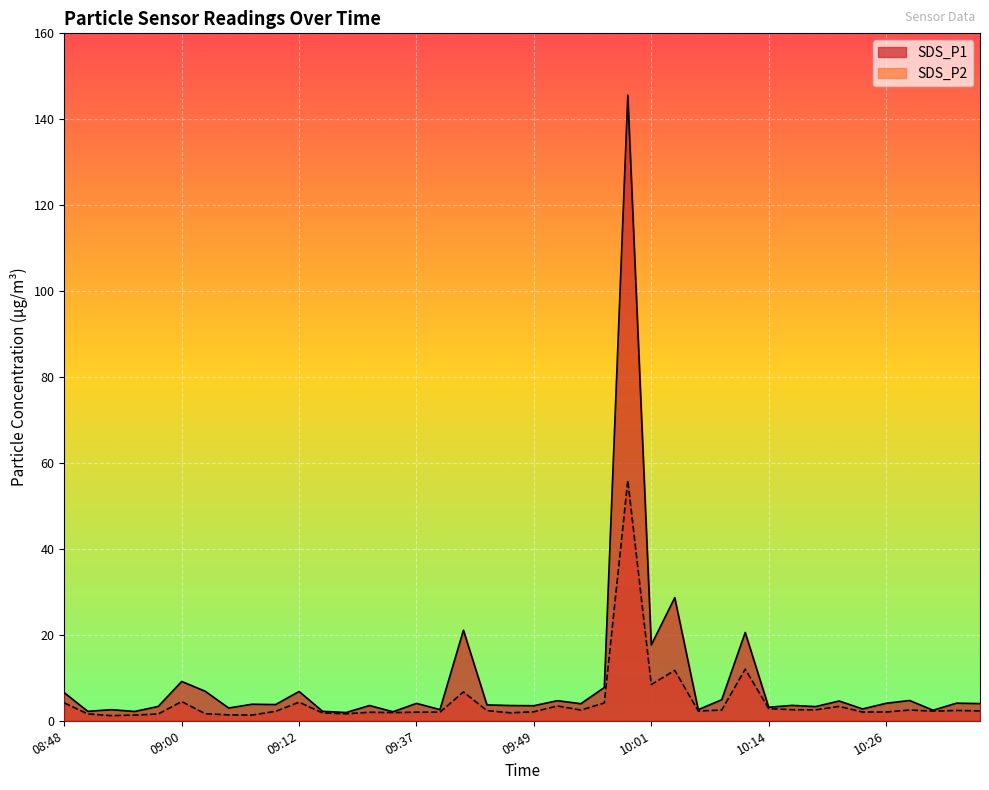

Reading left to right, transcribe all the data shown in this chart.

SDS_P1: 6.5	2.2	2.6	2.2	3.3	9.2	6.9	3.0	3.9	3.8	6.8	2.2	1.9	3.5	2.1	4.0	2.6	21.1	3.7	3.5	3.5	4.7	4.0	7.8	145.6	17.6	28.6	2.6	4.9	20.6	3.1	3.6	3.3	4.6	2.8	4.1	4.7	2.5	4.1	4.0
SDS_P2: 4.2	1.6	1.2	1.3	1.6	4.5	1.6	1.4	1.3	2.2	4.3	1.8	1.6	2.0	1.9	2.0	2.0	6.7	2.4	1.9	2.1	3.5	2.5	4.2	56.0	8.4	11.7	2.3	2.5	12.0	2.9	2.6	2.5	3.4	2.0	2.0	2.5	2.2	2.4	2.3